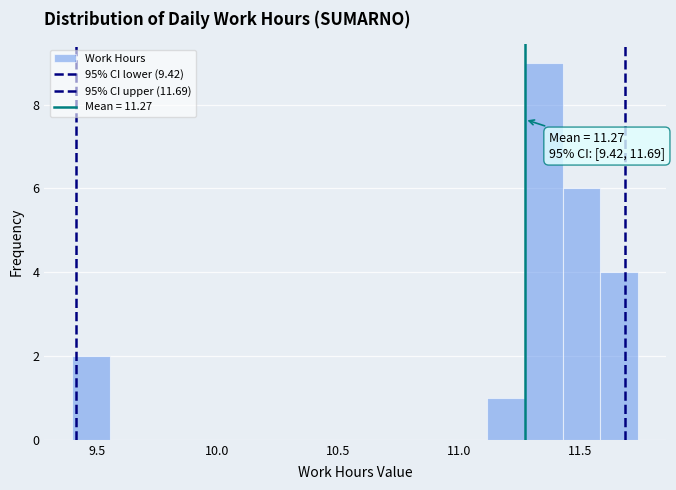

Around what value on the x-axis is the tallest bar? Give the approximate position of its centre, as read against the axis.

11.35